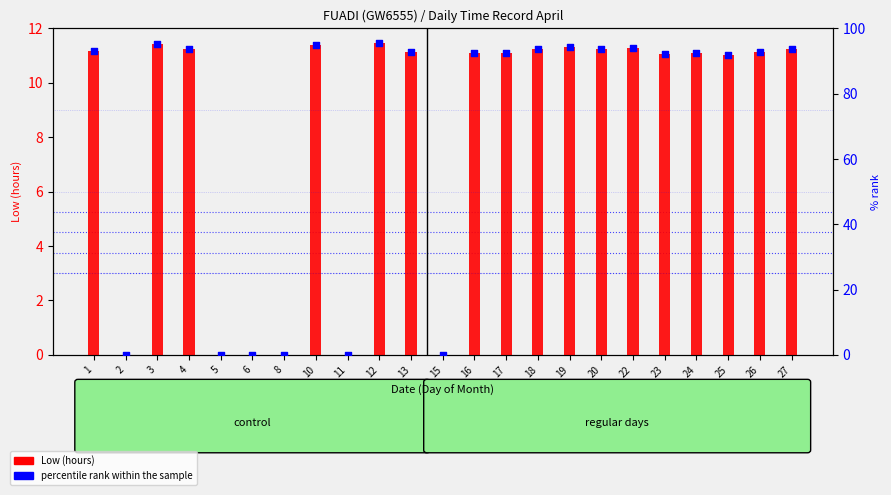

What are all the series names shown in the legend?

Low (hours), percentile rank within the sample